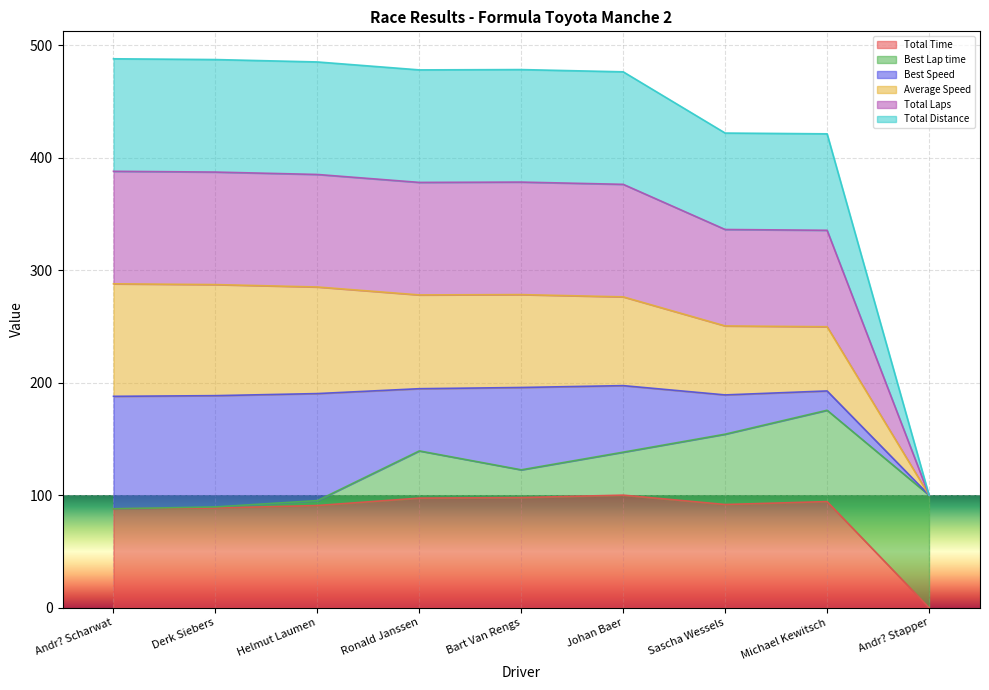

Rank the categories by Total Time value from highest to lowest.

Johan Baer, Bart Van Rengs, Ronald Janssen, Michael Kewitsch, Sascha Wessels, Helmut Laumen, Derk Siebers, Andr? Scharwat, Andr? Stapper